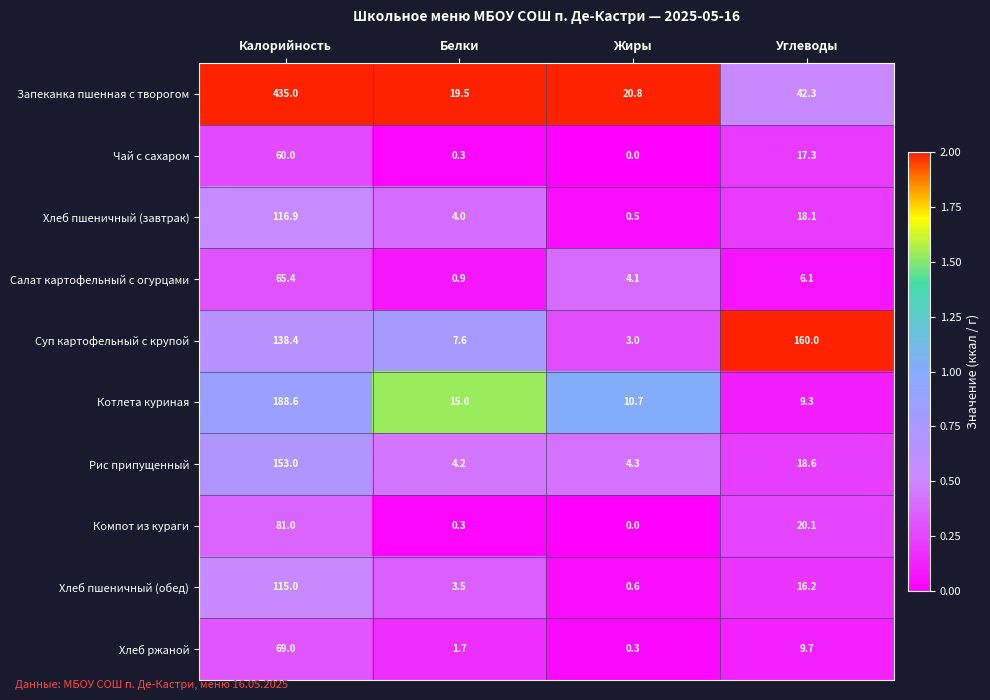

The Хлеб пшеничный (завтрак) series shows 0.8 at Жиры. True or false?

False